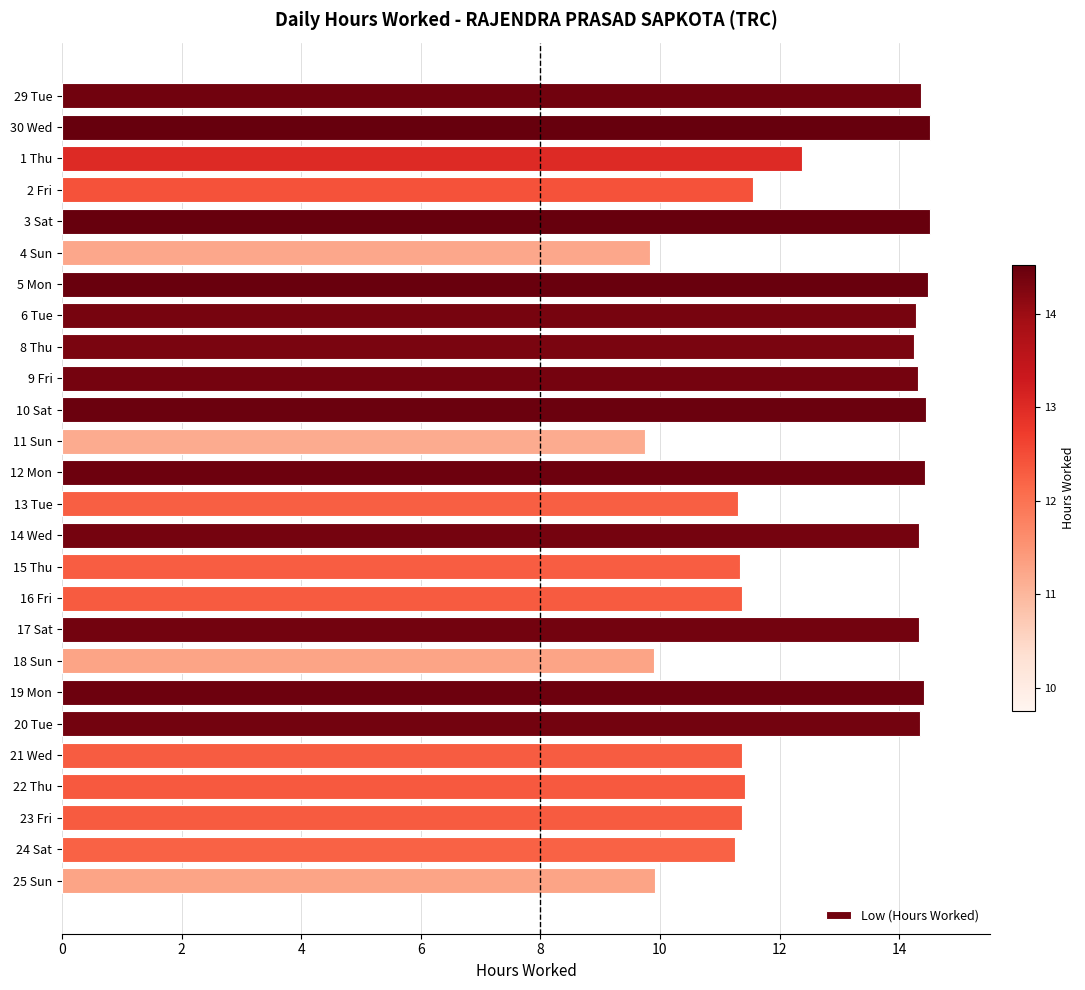

What is the value of the 8th bar from the top?

14.3